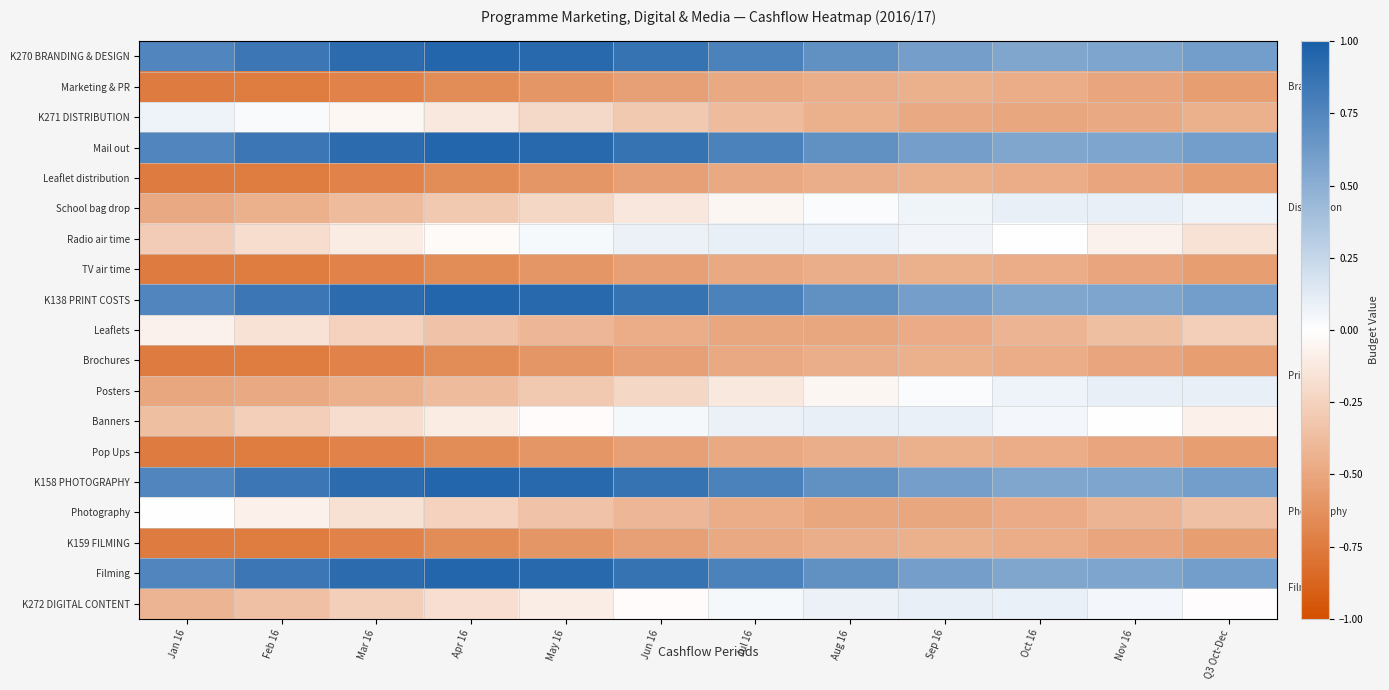

Rank the series by their maximum value, from lowest to highest.

Marketing & PR, Leaflet distribution, TV air time, Brochures, Pop Ups, K159 FILMING, Leaflets, Photography, K271 DISTRIBUTION, School bag drop, Posters, Radio air time, Banners, K272 DIGITAL CONTENT, K270 BRANDING & DESIGN, Mail out, K138 PRINT COSTS, K158 PHOTOGRAPHY, Filming